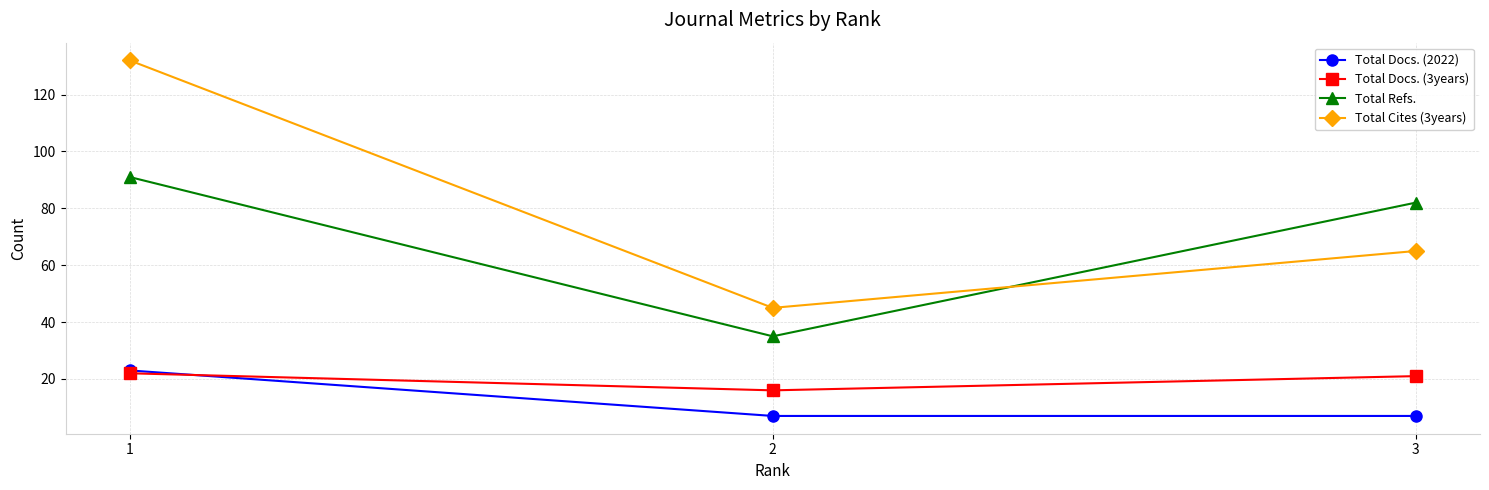

What is the difference between the maximum and minimum values in the Total Refs. series?

56